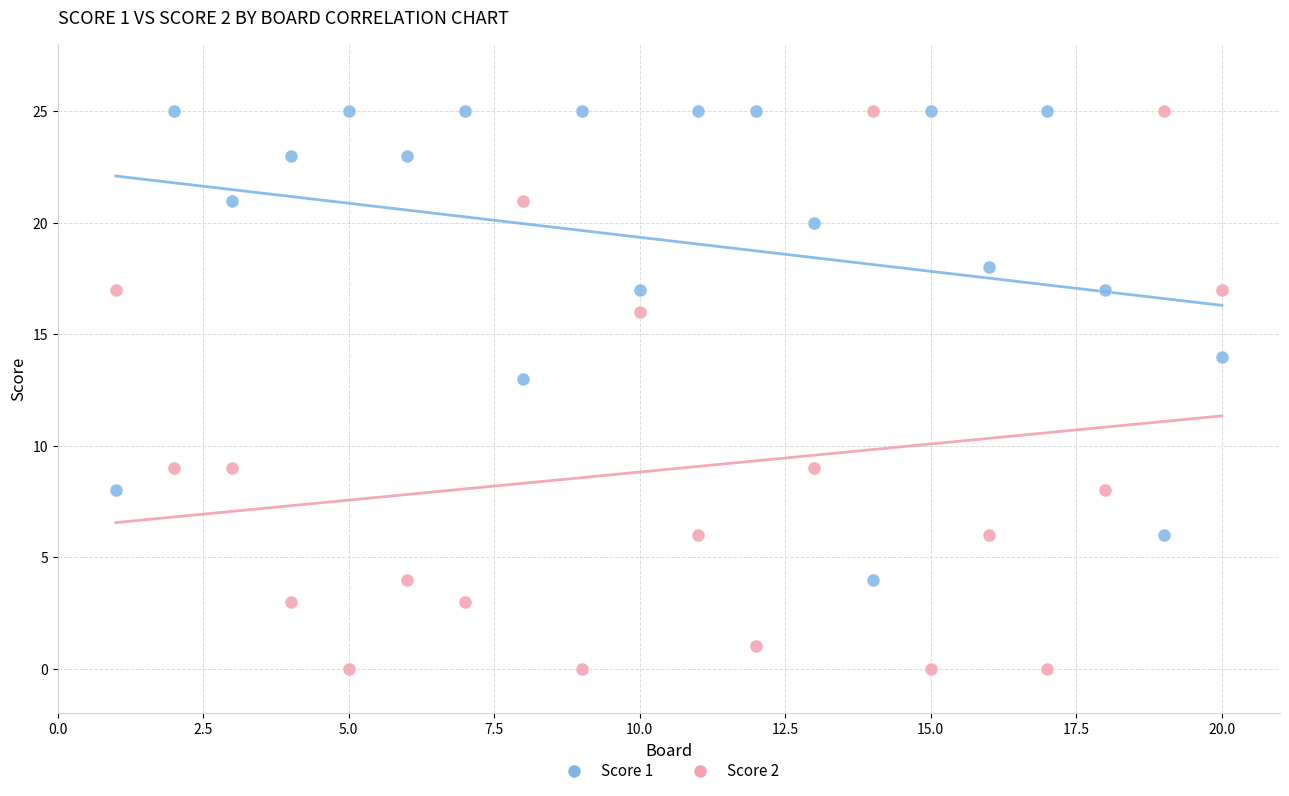

What is the X range (max minus min) for the scatter plot?

19